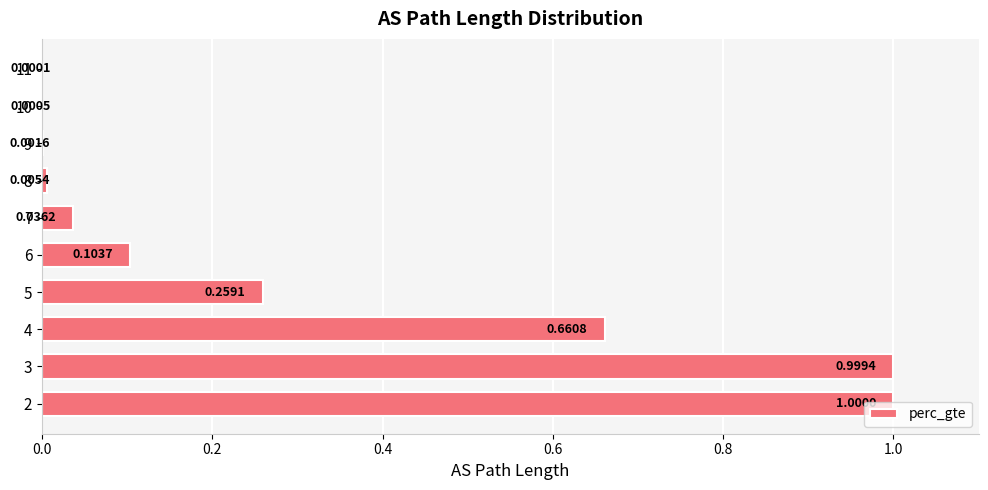

Between 10 and 11, which is larger?

10